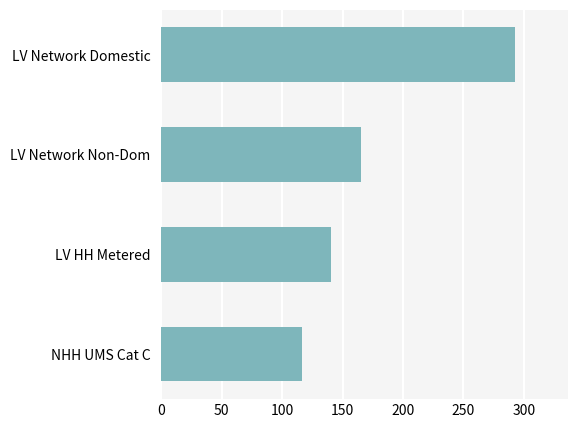

True or false: the data shows 85.7 at LV Network Domestic.

False